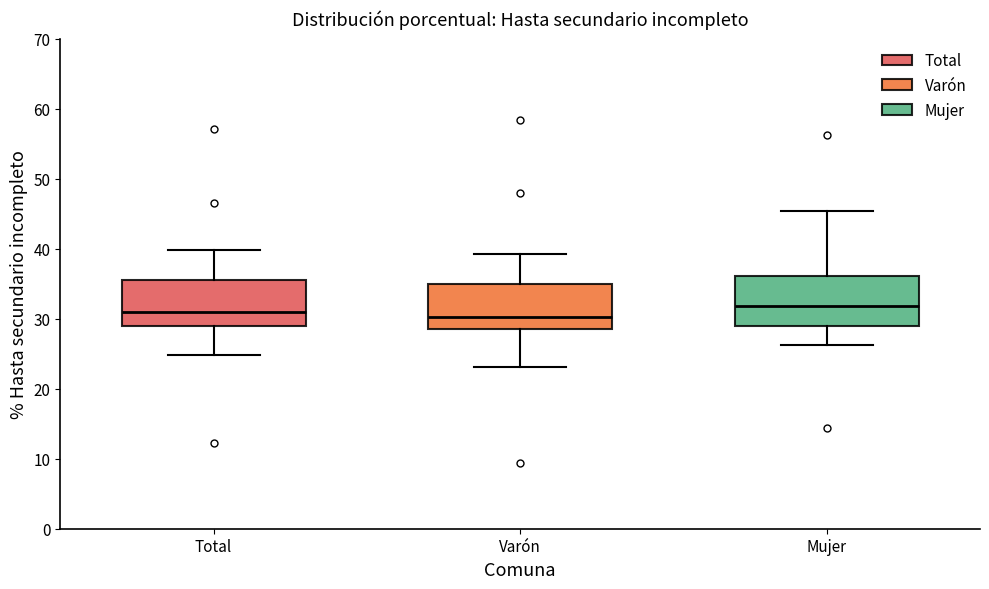

Reading left to right, transcribe this box plot: for each box, give where its median line is, the range the box spans, and where its two whiskers end, as read against the y-axis. The values are not printed on the chart, so give them approximately, as read against the axis.

Total: median 31, box 29 to 36, whiskers 25 to 40
Varón: median 30, box 28 to 35, whiskers 23 to 39
Mujer: median 32, box 29 to 36, whiskers 26 to 45